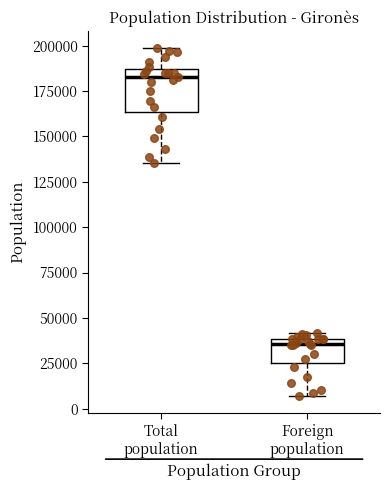

Which box's median line is the lowest?

Foreign population